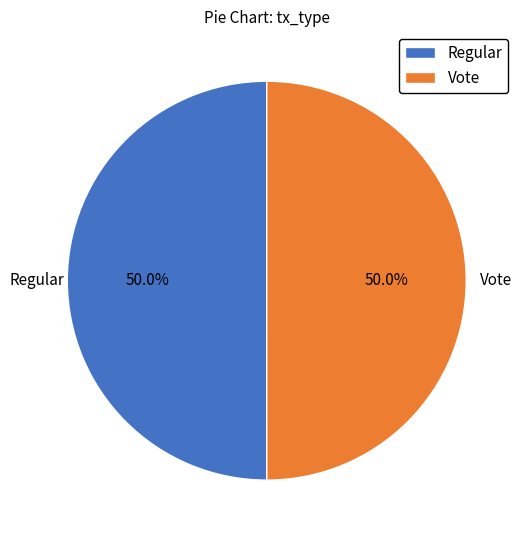

To the nearest percent, what is the average slice percentage?

50%